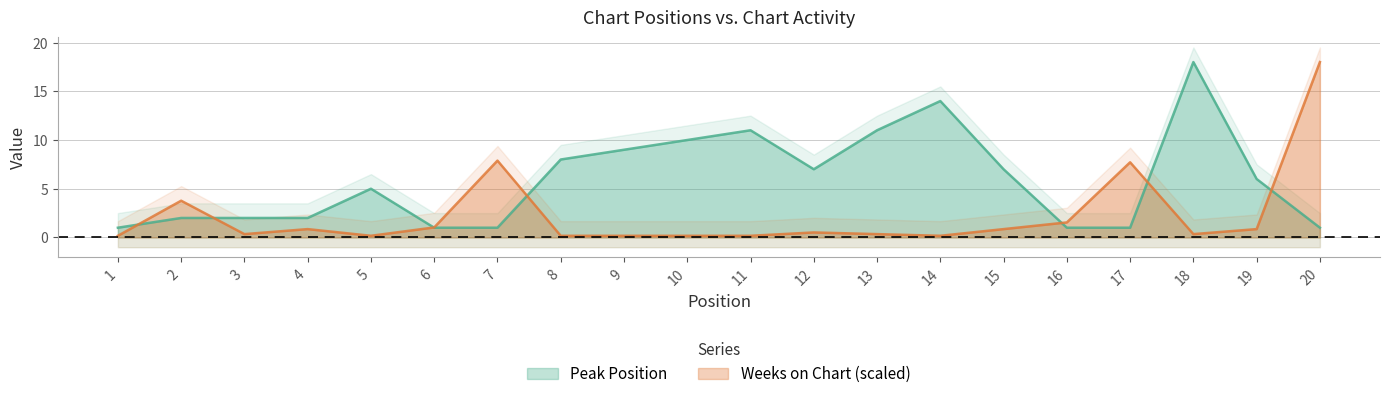

Rank the categories by Weeks on Chart value from highest to lowest.

20, 7, 17, 2, 16, 6, 4, 15, 19, 12, 3, 13, 18, 1, 5, 8, 9, 10, 11, 14